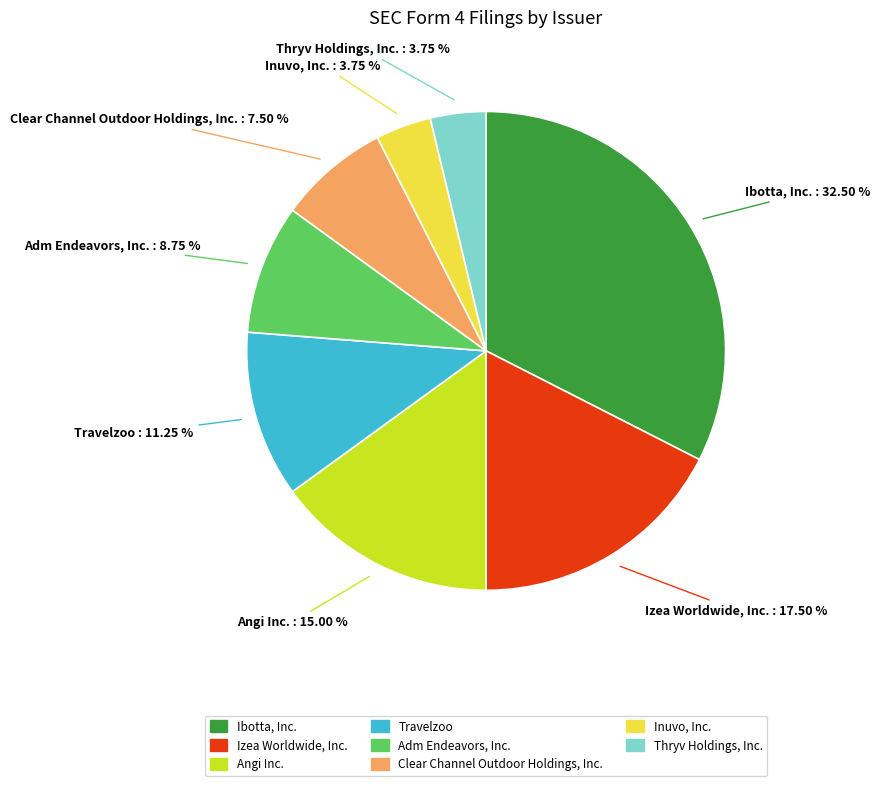

Which has a higher value, Travelzoo or Adm Endeavors, Inc.?

Travelzoo